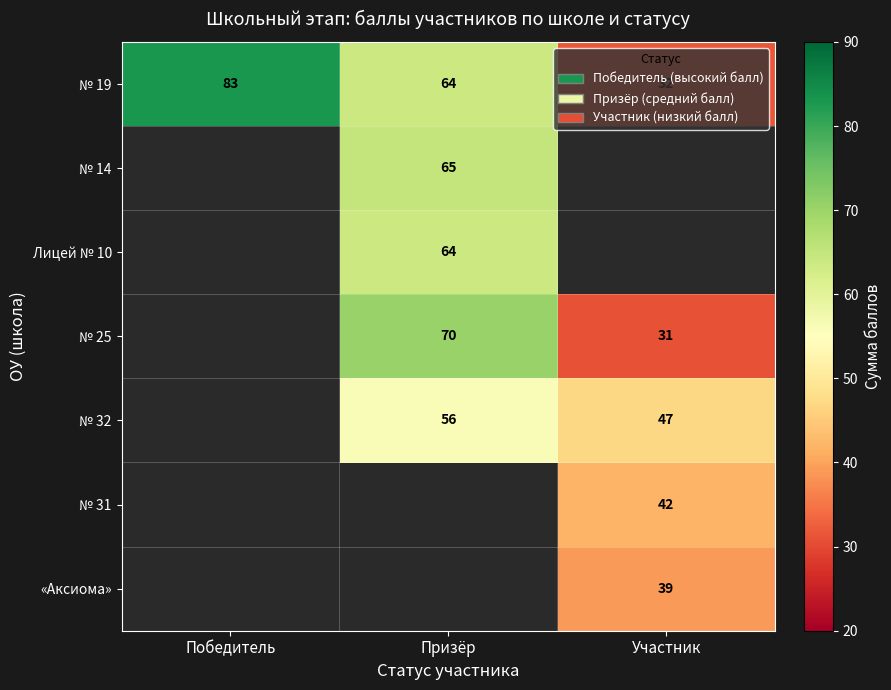

Is it true that № 31 equals 55.4 at Участник?

False